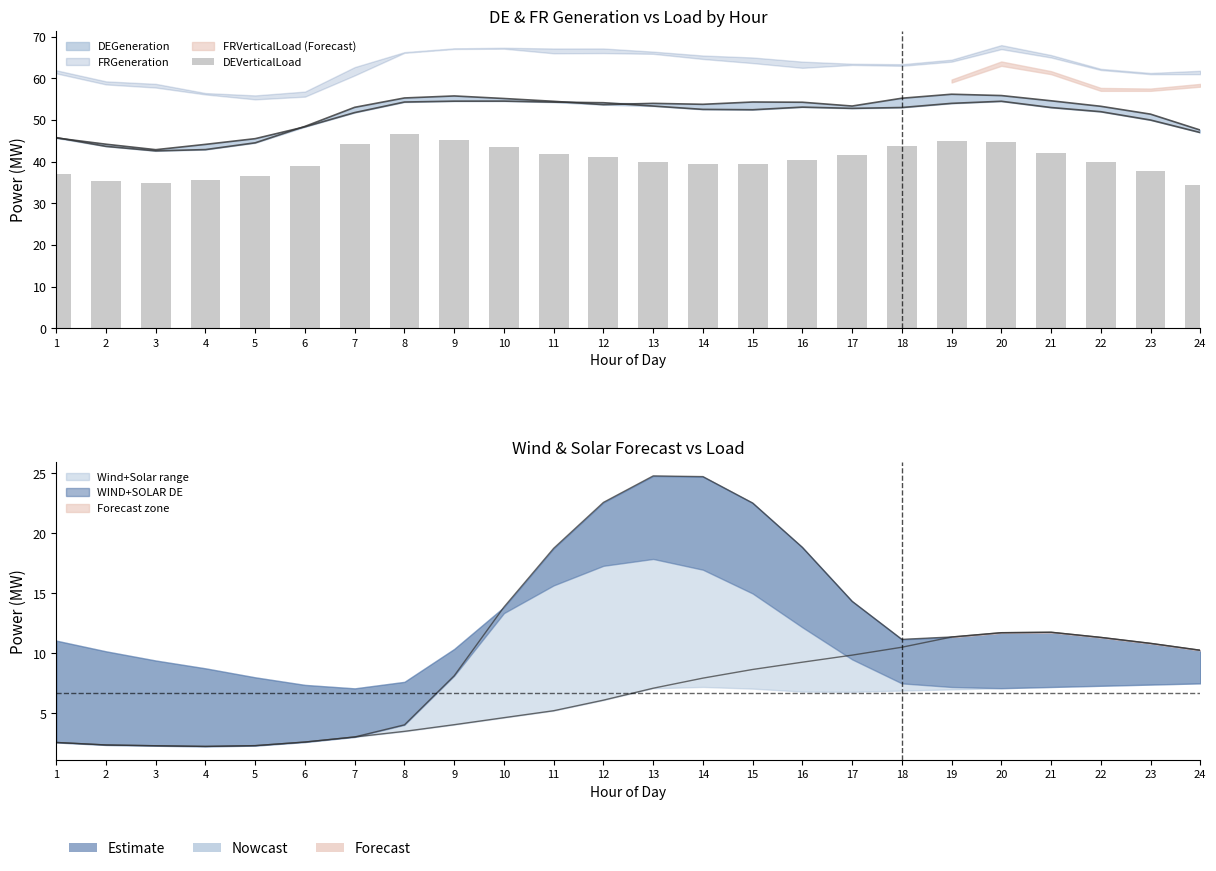

What is the value of the 3rd bar from the left?

34.8